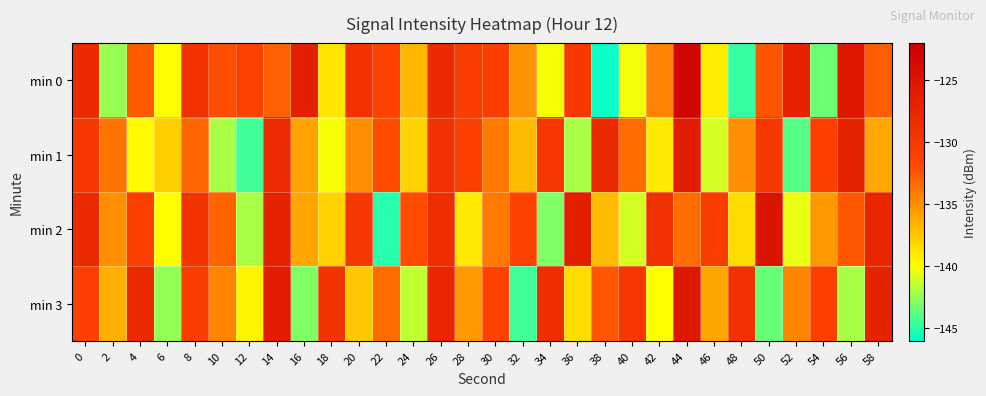

Which series has the widest spread of values?

min 0